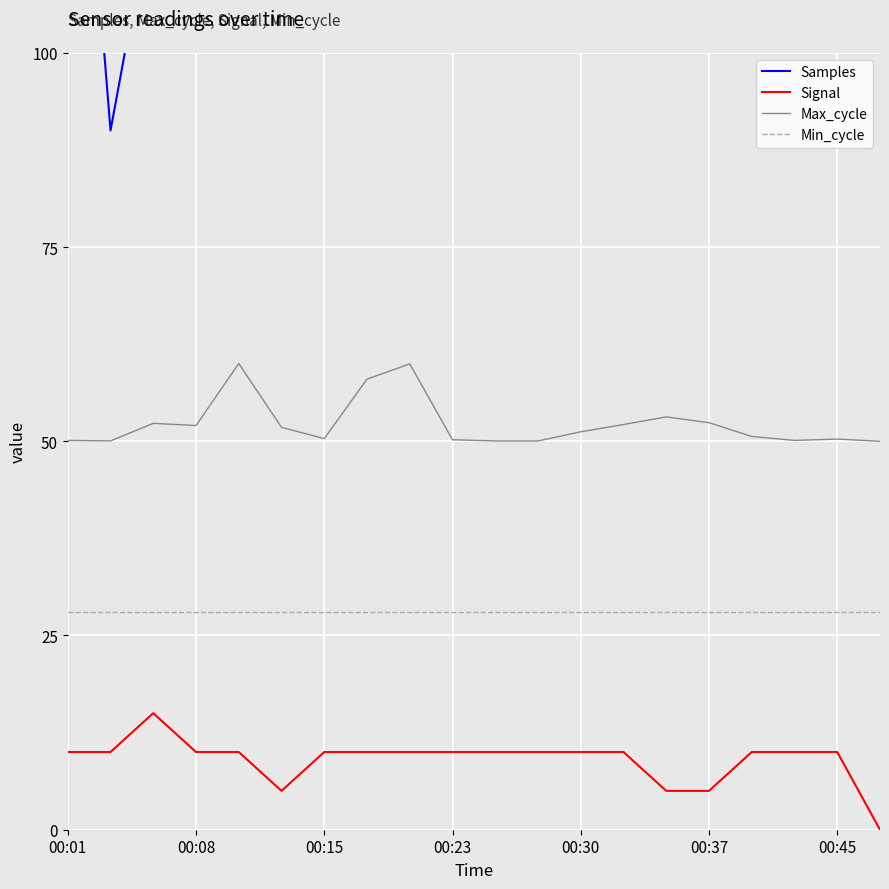

True or false: Max_cycle and Signal intersect in this chart.

False